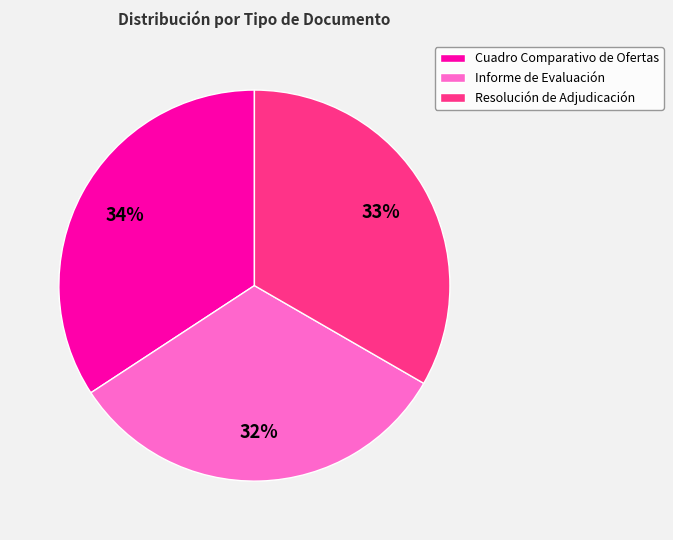

What is the smallest slice in the pie chart?

Informe de Evaluación